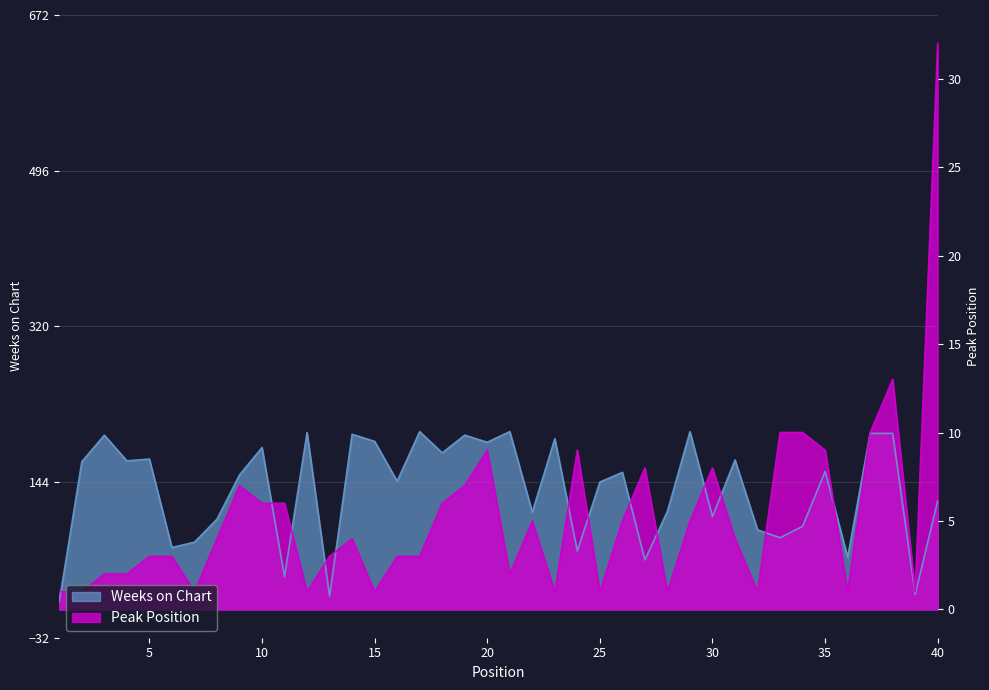

True or false: Peak Position and Weeks on Chart intersect in this chart.

True